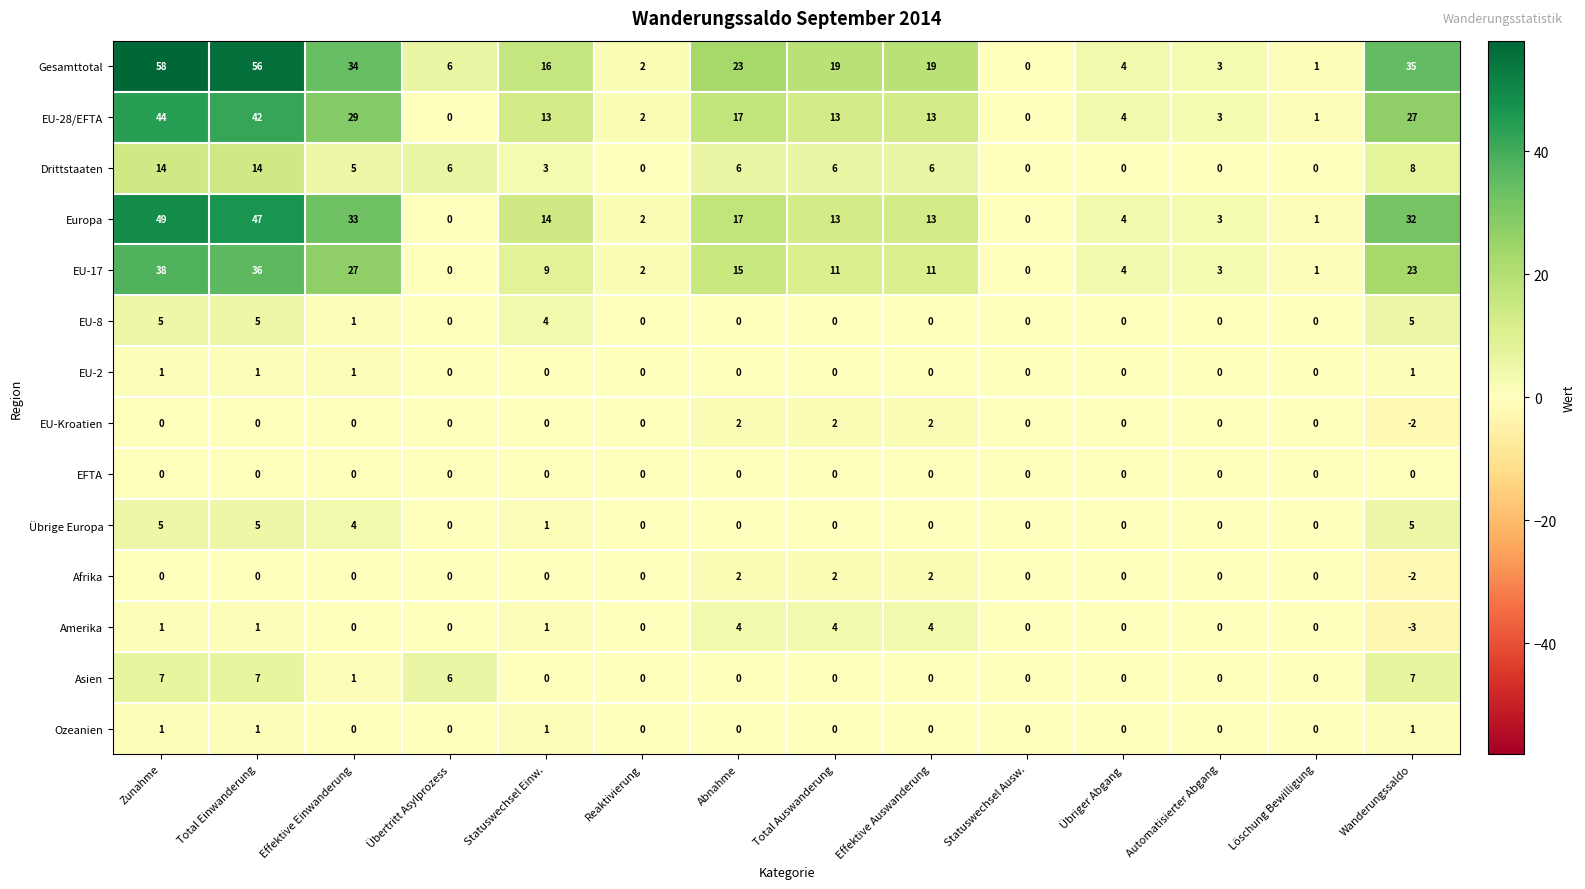

Which series has the largest total across all categories?

Gesamttotal